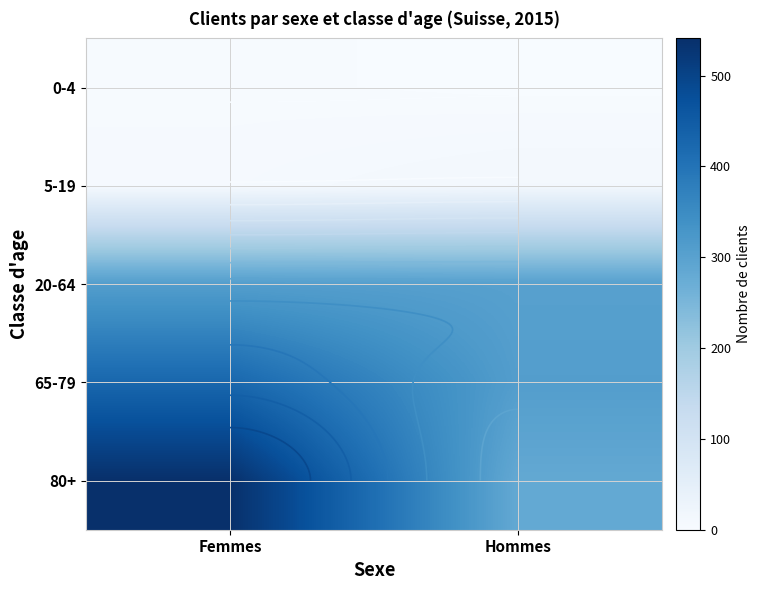

The 0-4 series shows 3 at Femmes. True or false?

True